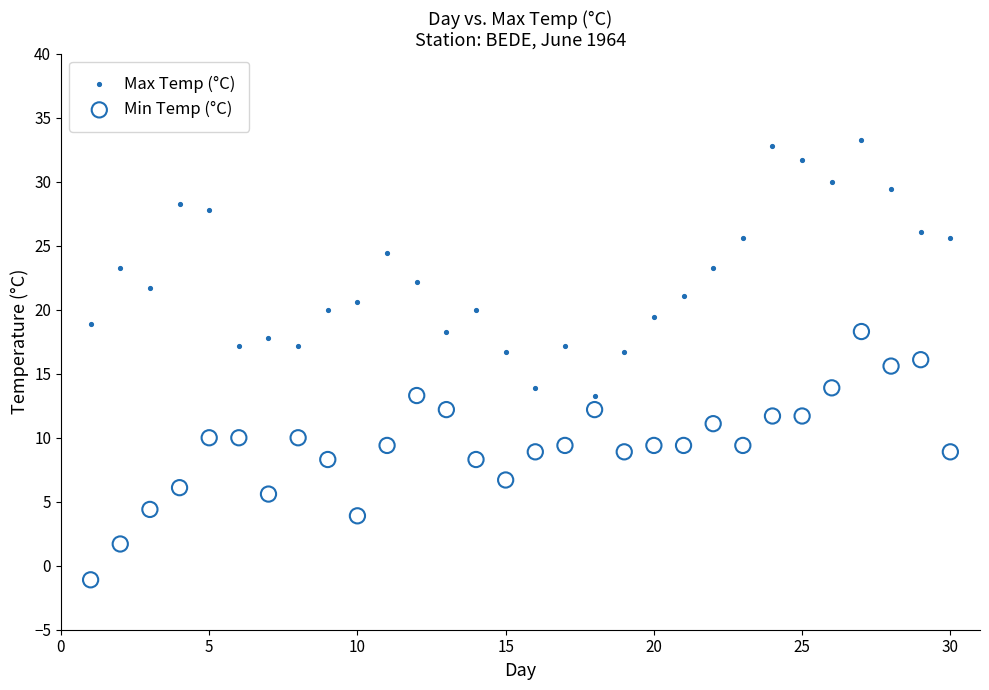

Which series reaches the maximum Y coordinate?

Max Temp (°C)